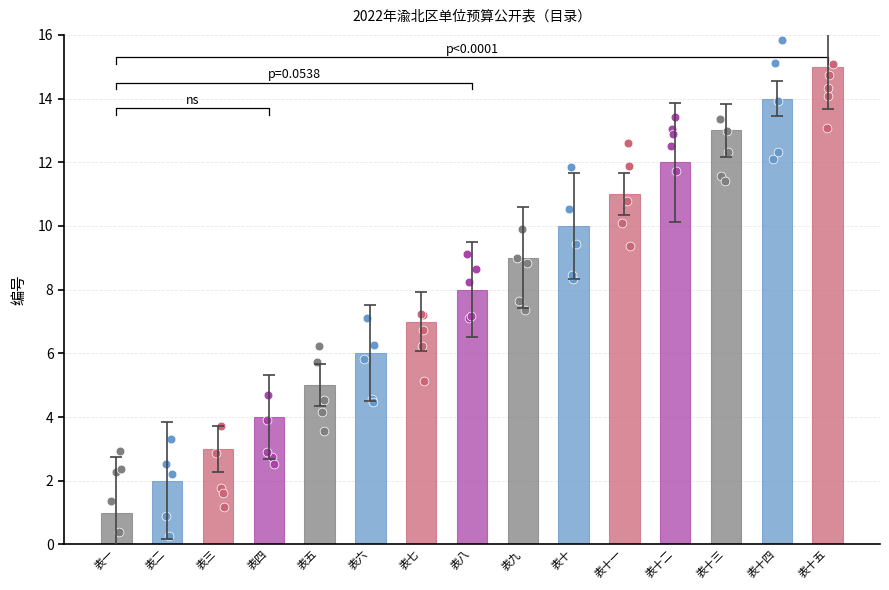

What is the change in value from 表十二 to 表十五?

+3